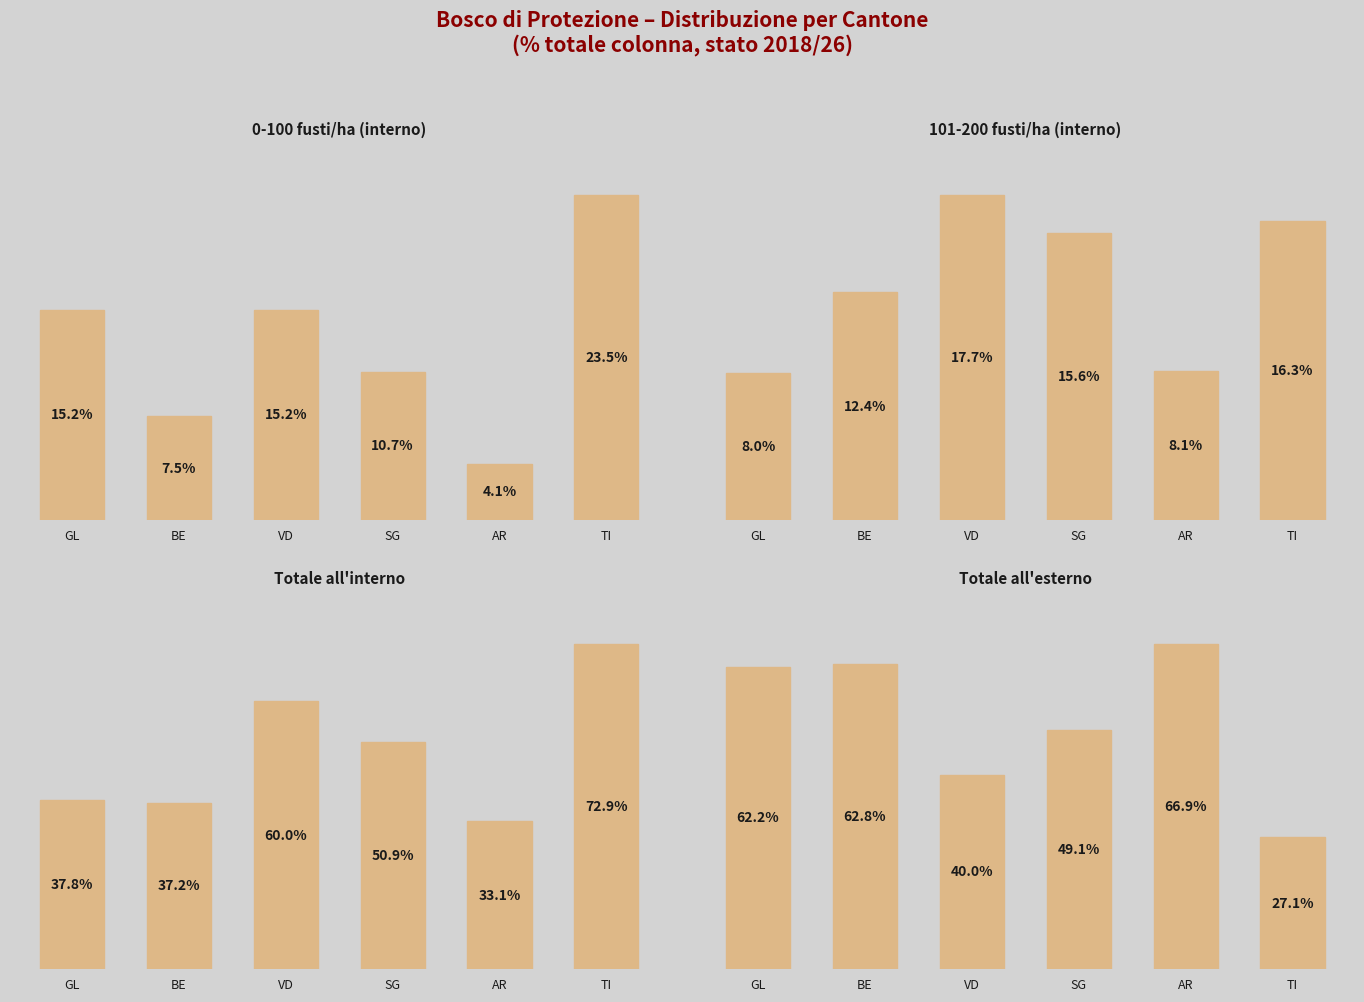

At how many categories does at least one series exceed 25?

6